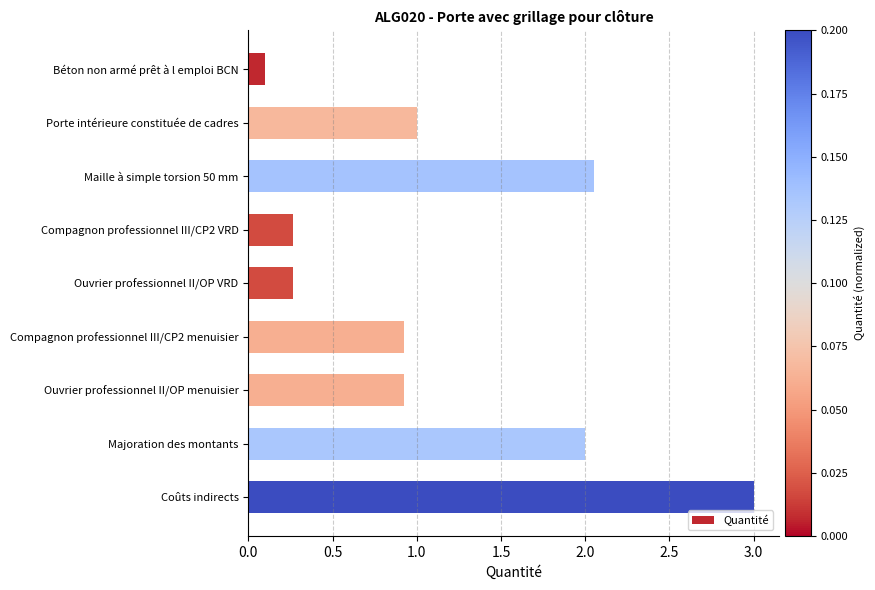

Count the number of data series in this chart.

1